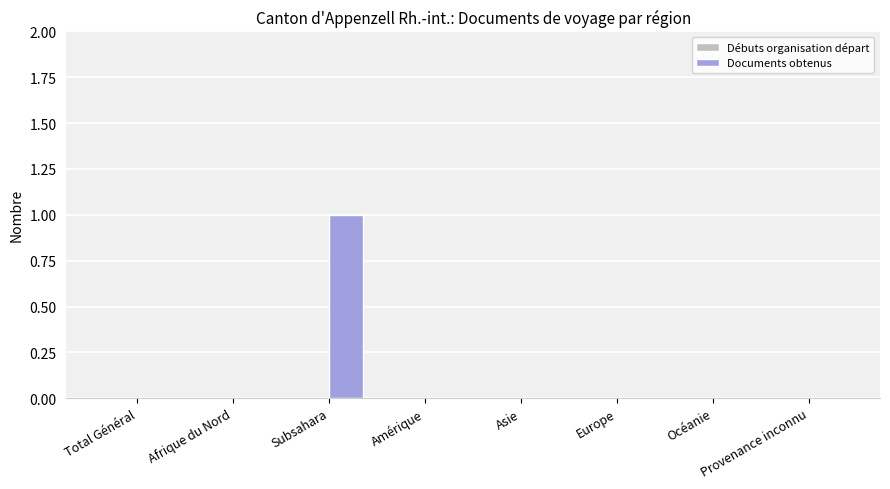

Are the bars horizontal?

No